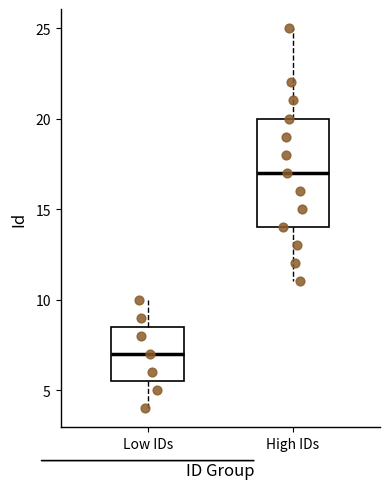

Which box is the tallest, from its lower edge to its upper edge?

High IDs